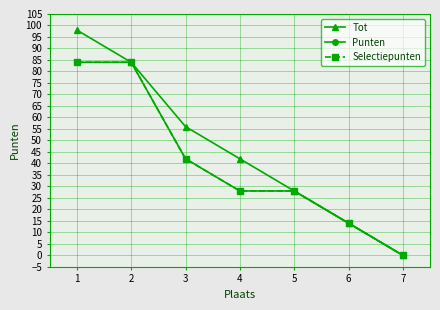

Does the chart have visible grid lines?

Yes